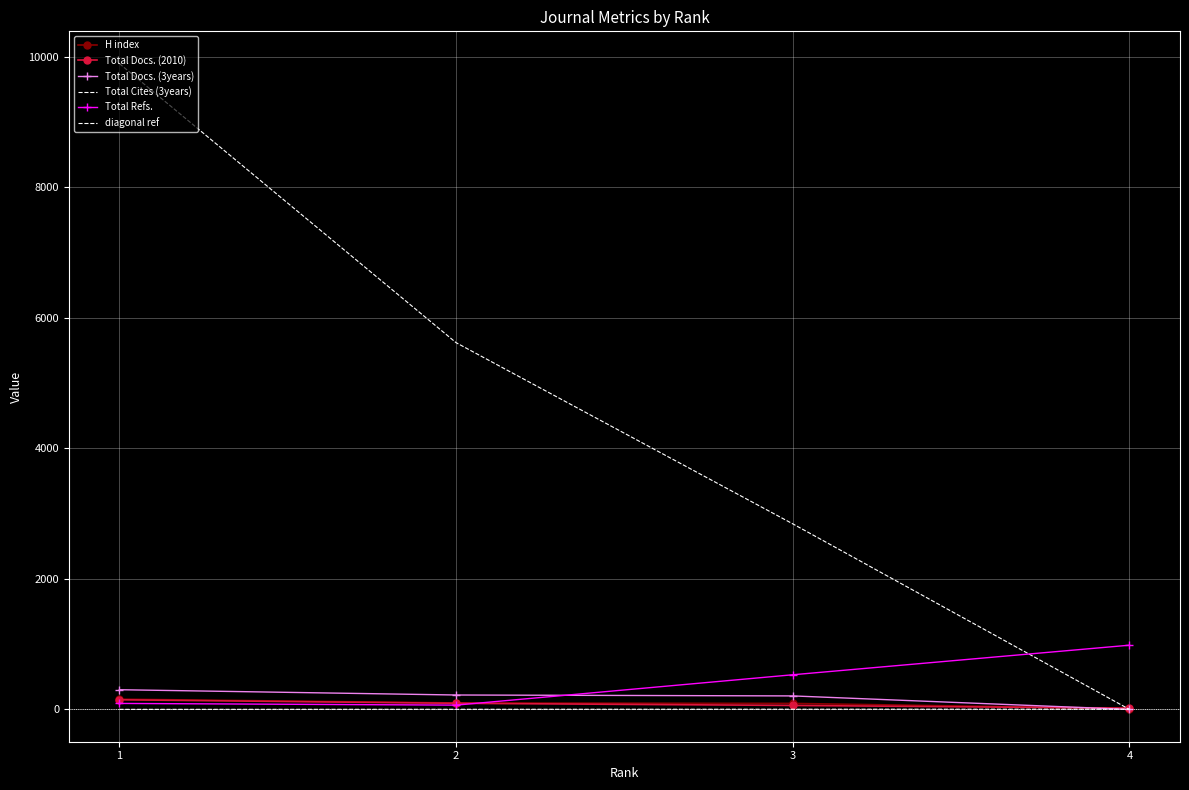

How many data points does each series have?

4